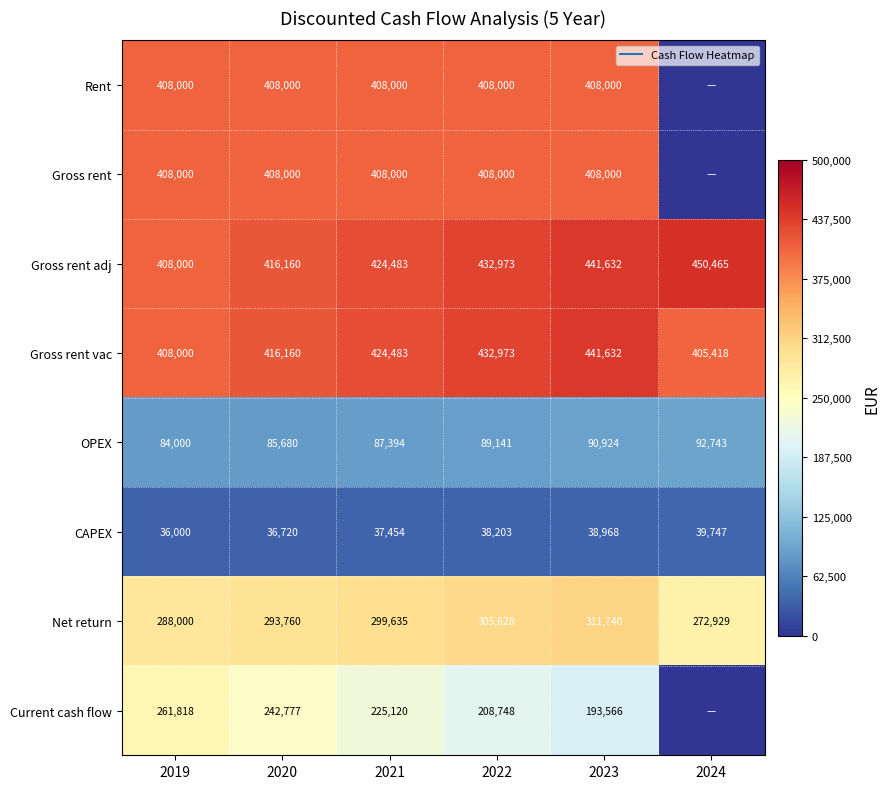

Where is Gross rent nearest to the value 204000?

2019